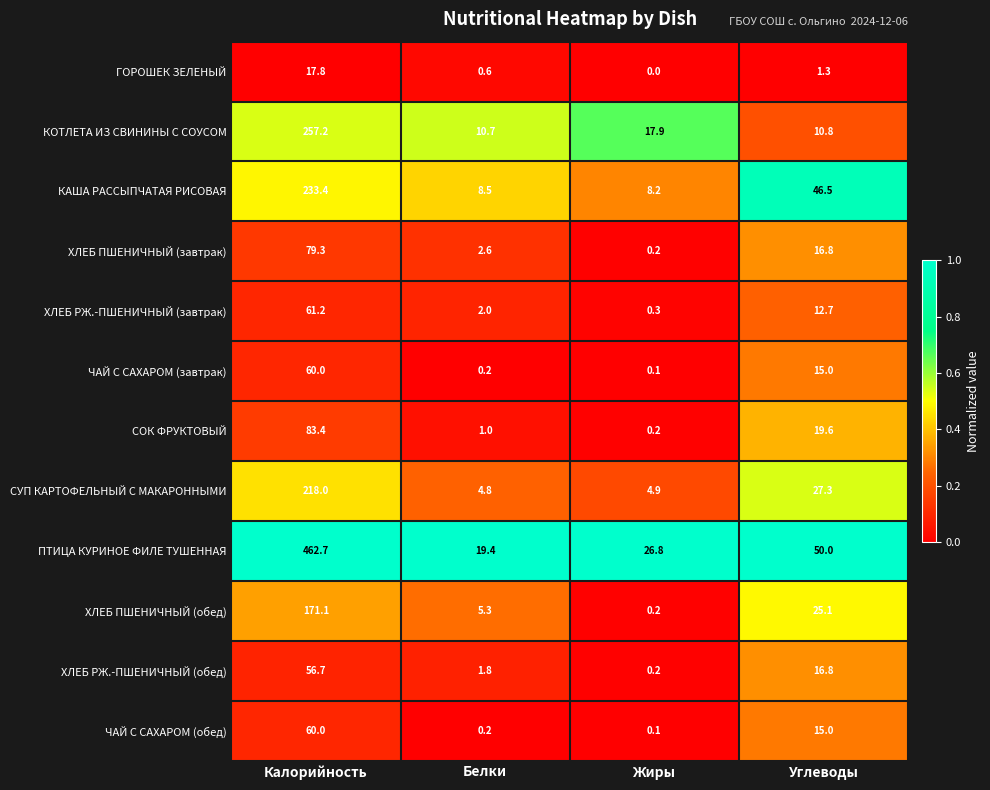

How many values in the КОТЛЕТА ИЗ СВИНИНЫ С СОУСОМ series exceed 17?

2